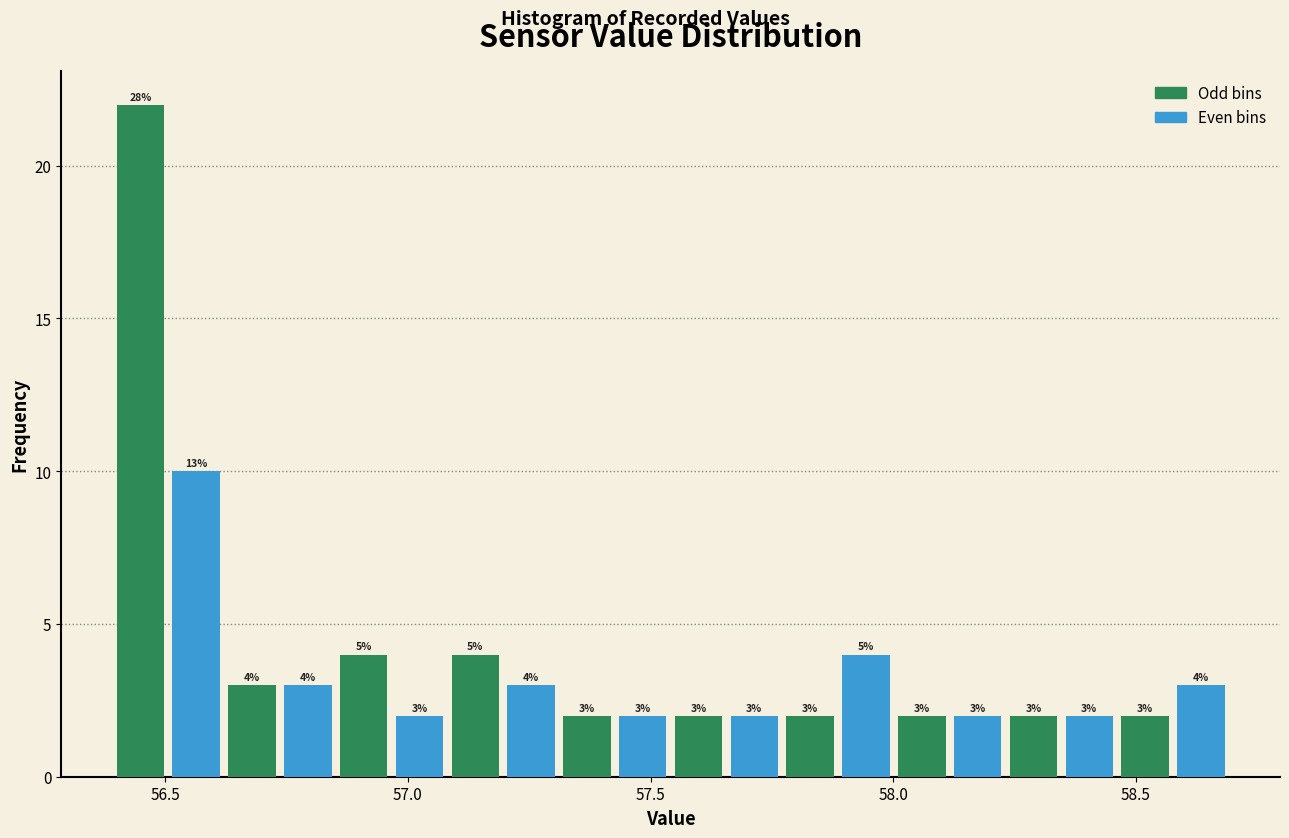

Read against the x-axis, roughly where is the centre of the tallest bar?

56.45